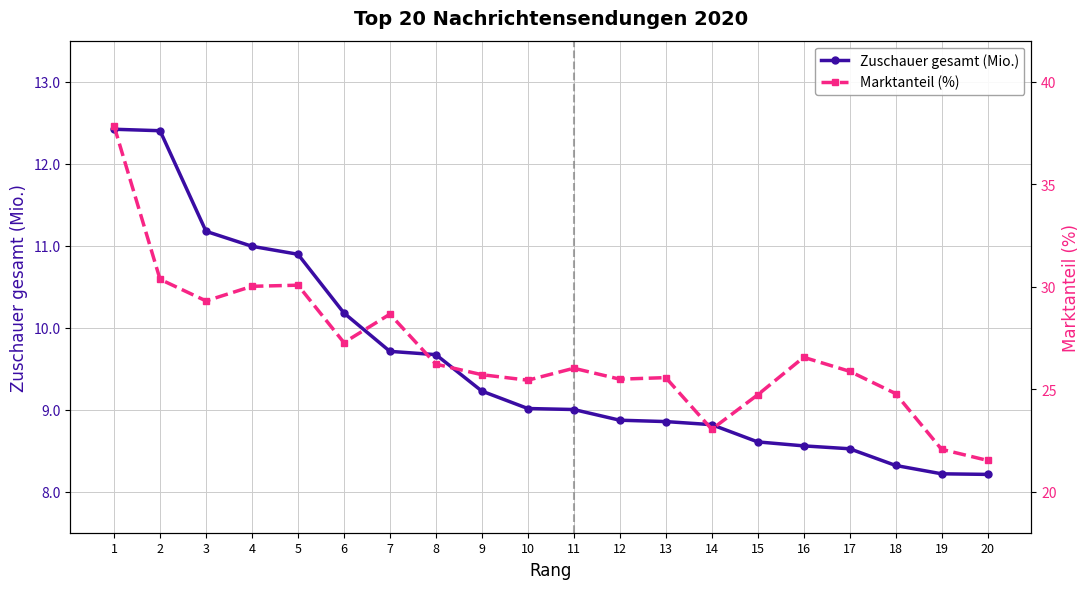

What is the average value of the Marktanteil (%) series?

26.8